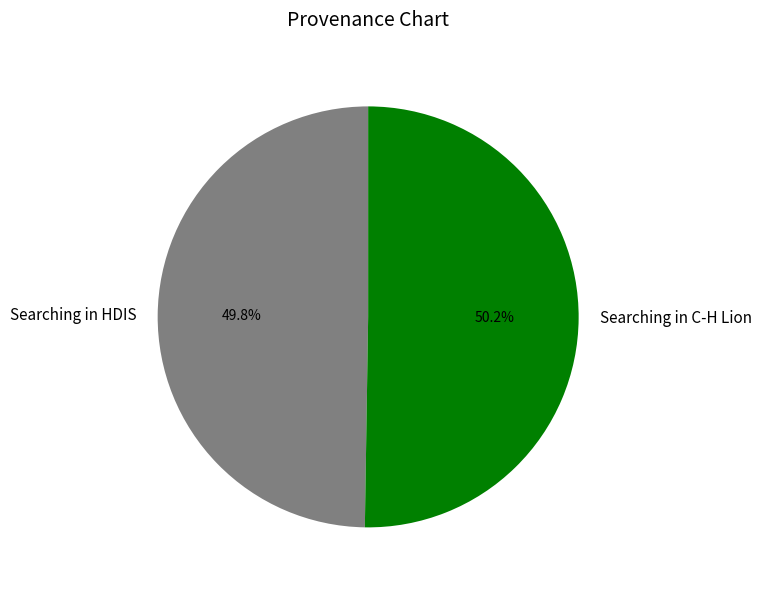

How many slices are in this pie chart?

2